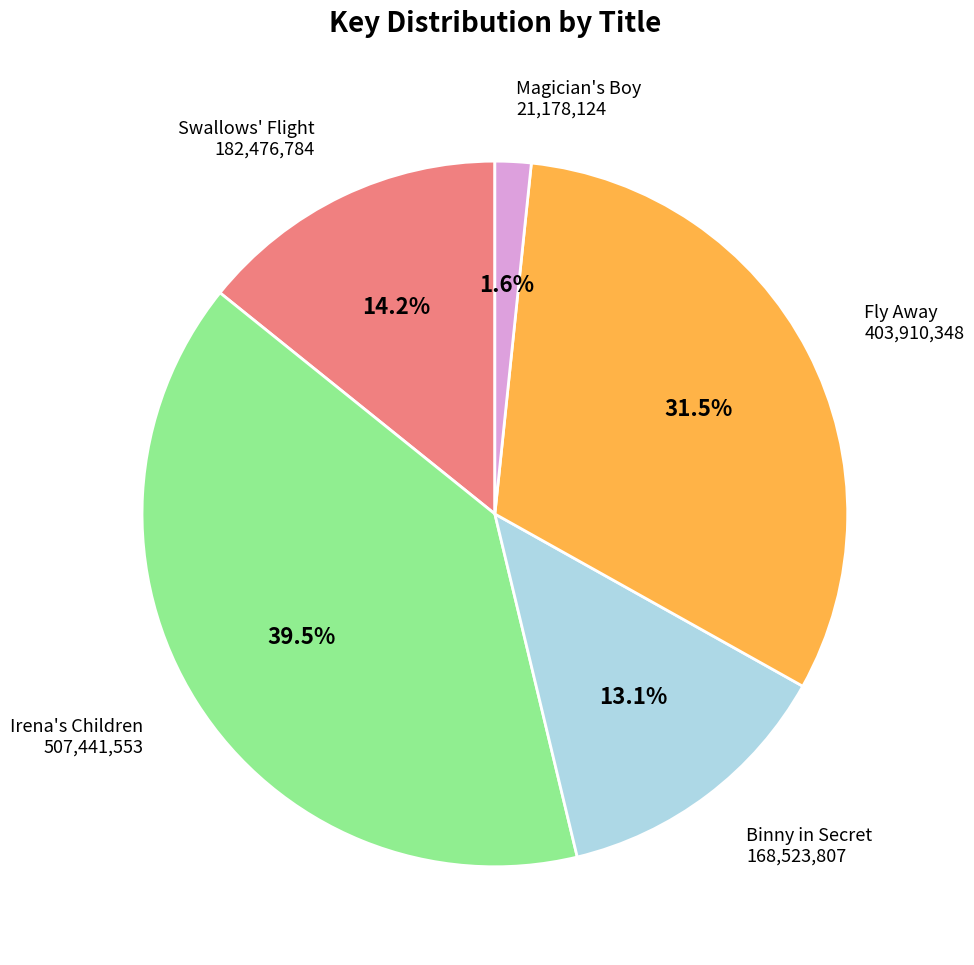

To the nearest percent, what is the difference between the Swallows' Flight and Irena's Children slice percentages?

25%